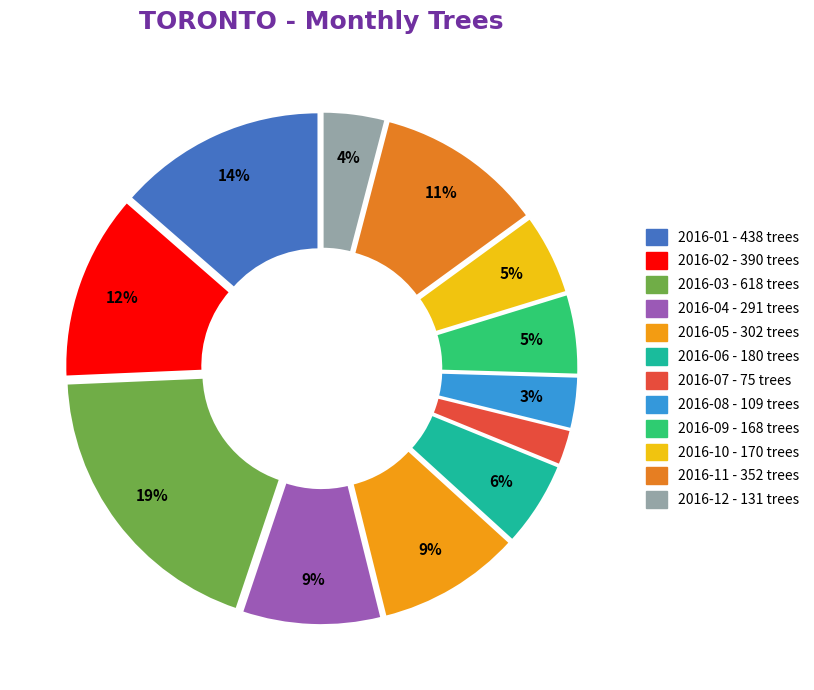

The 2016-01 slice represents 6% of the pie. True or false?

False